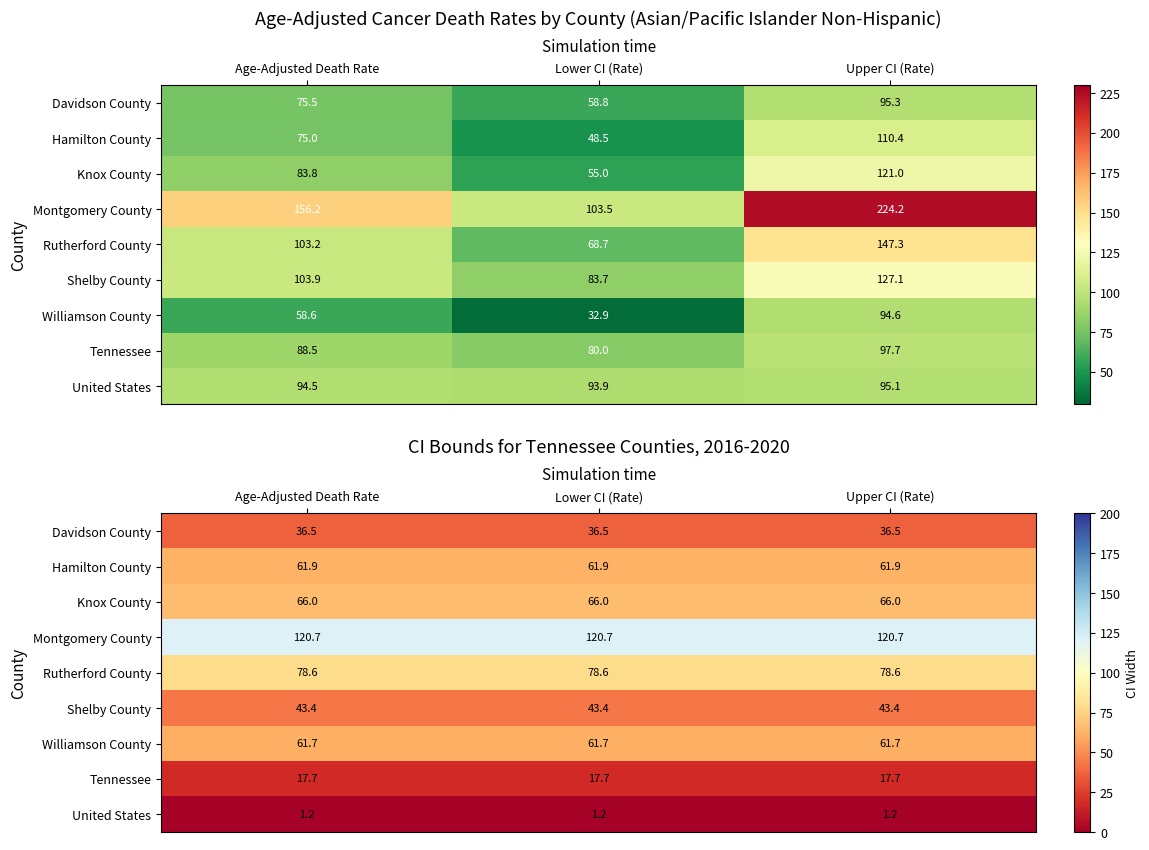

At which label is Tennessee closest to 17?

Age-Adjusted Death Rate